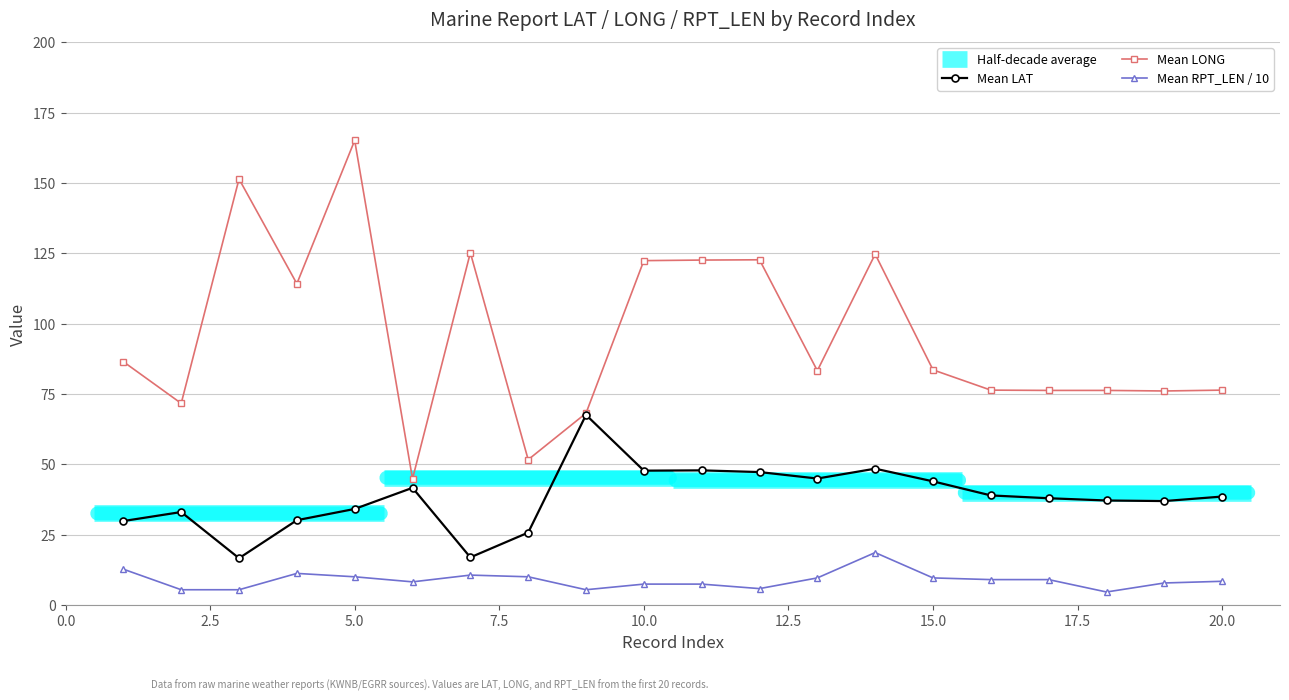

Does the chart have visible grid lines?

Yes